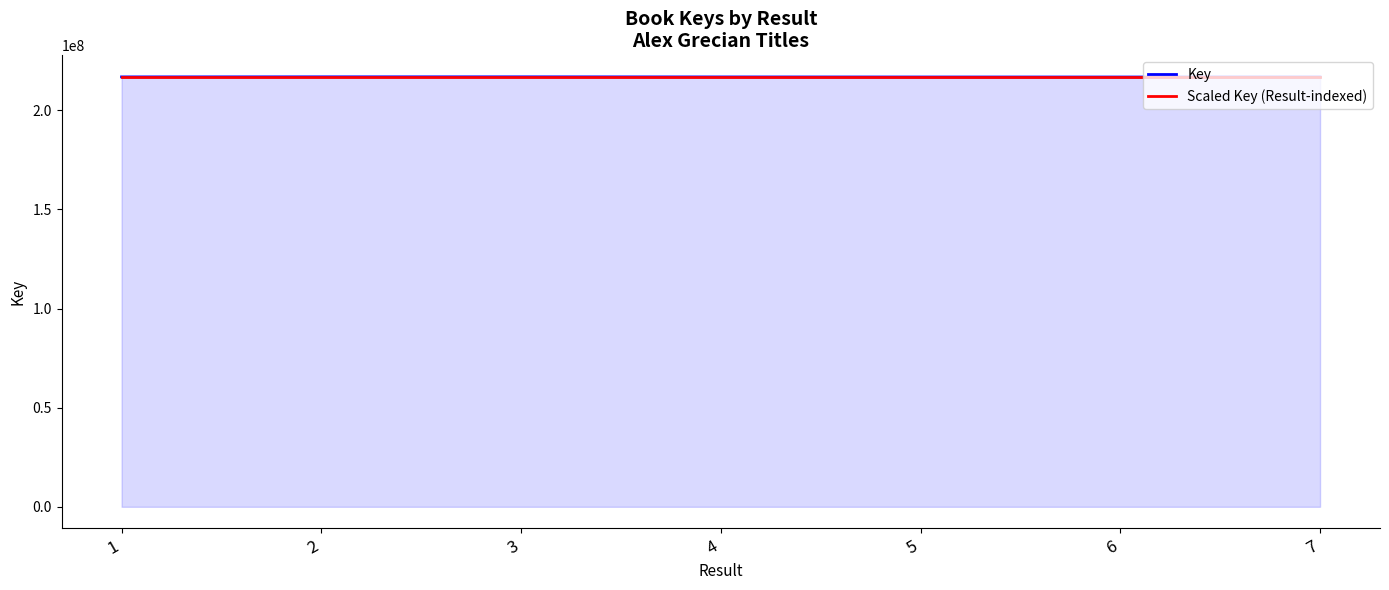

Which label corresponds to the largest value in the chart?

3